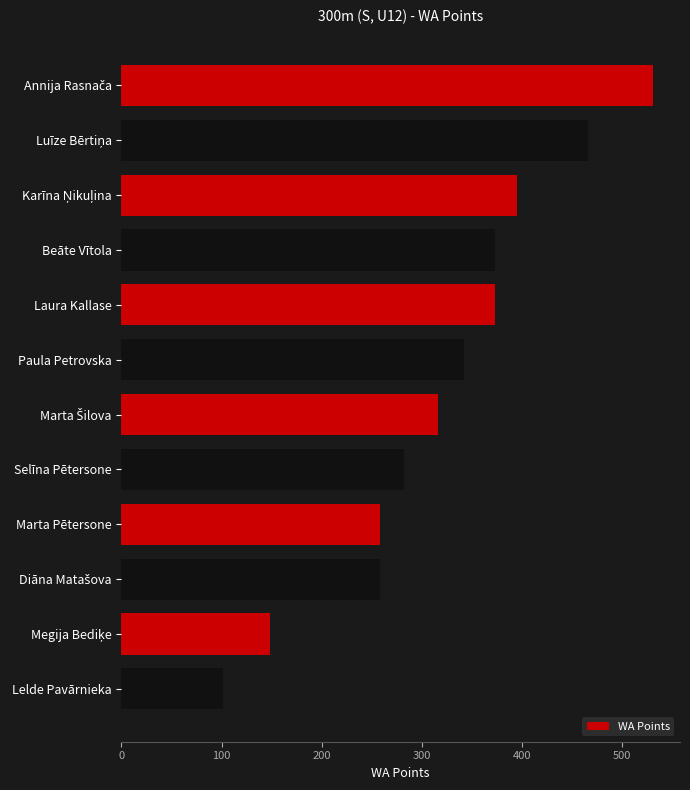

What is the smallest value displayed?

101